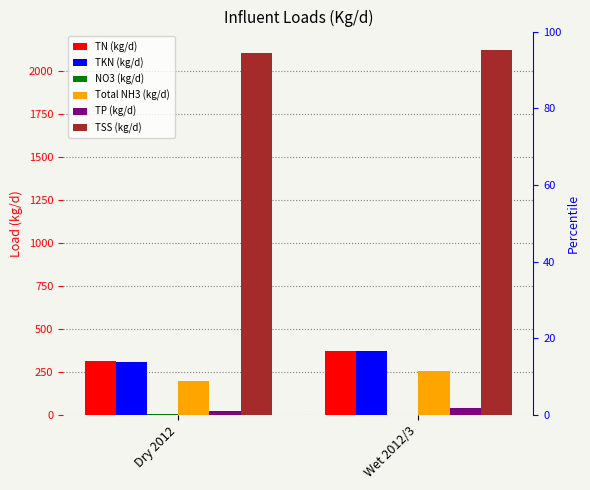

List the series in order of their peak value, highest first.

TSS (kg/d), TN (kg/d), TKN (kg/d), Total NH3 (kg/d), TP (kg/d), NO3 (kg/d)